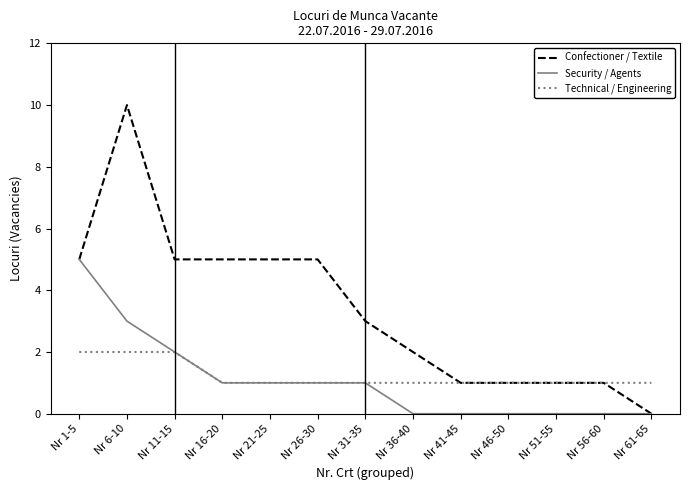

Rank the series at Nr 36-40 from highest to lowest value.

Confectioner / Textile, Technical / Engineering, Security / Agents